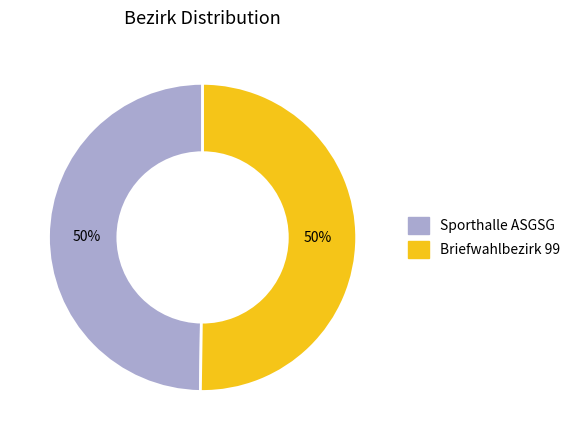

Combined, do Sporthalle ASGSG and Briefwahlbezirk 99 account for over 50%?

Yes